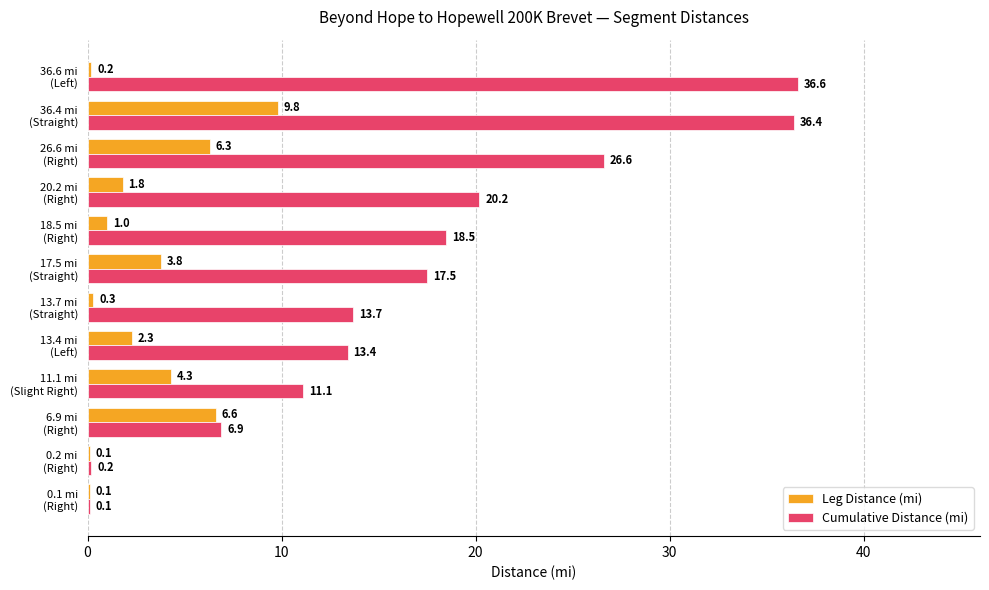

What is the greatest value displayed?

36.6